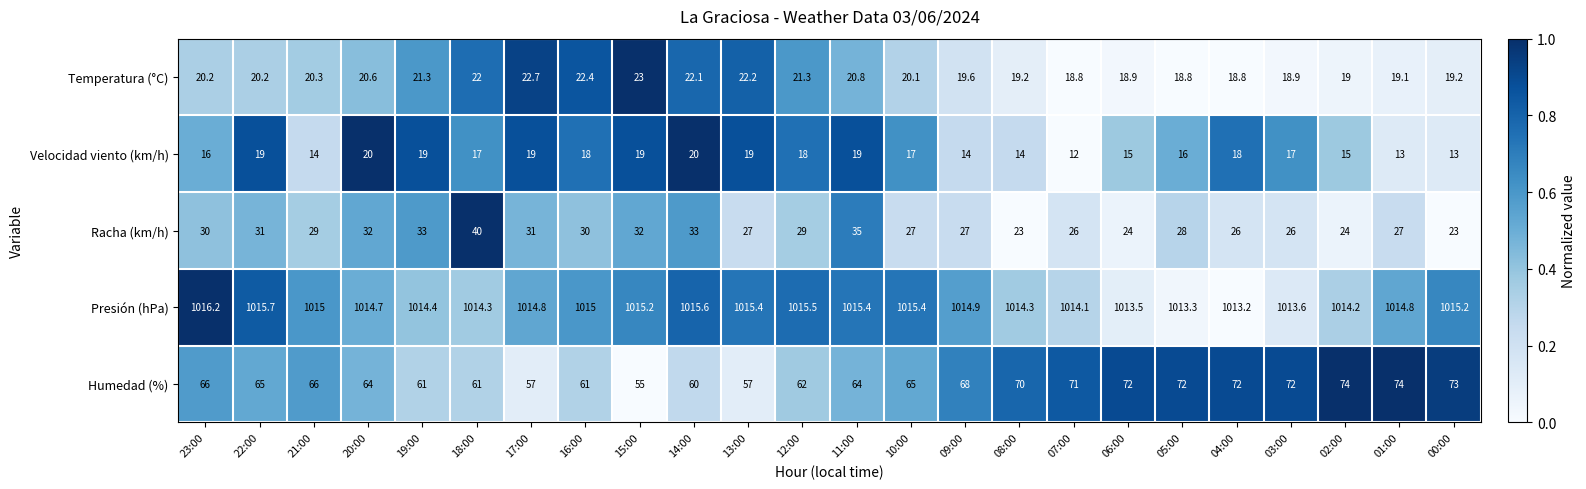

What is the difference between the maximum and minimum values in the Presión (hPa) series?

3.0